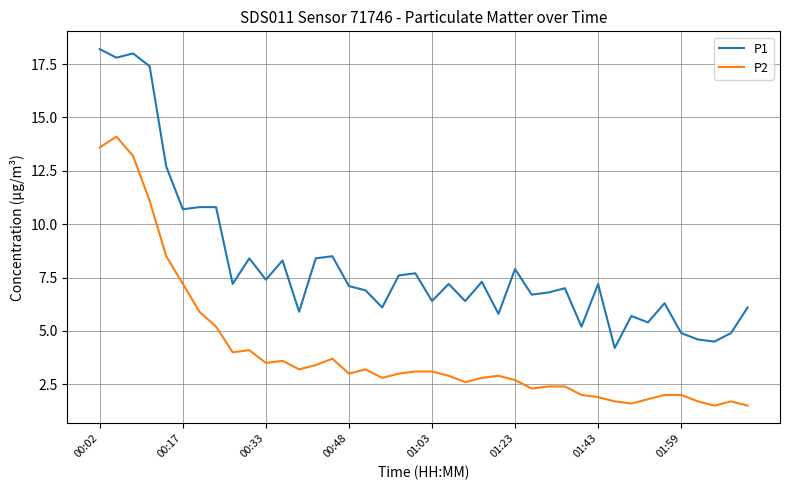

List the series in order of their peak value, lowest first.

P2, P1